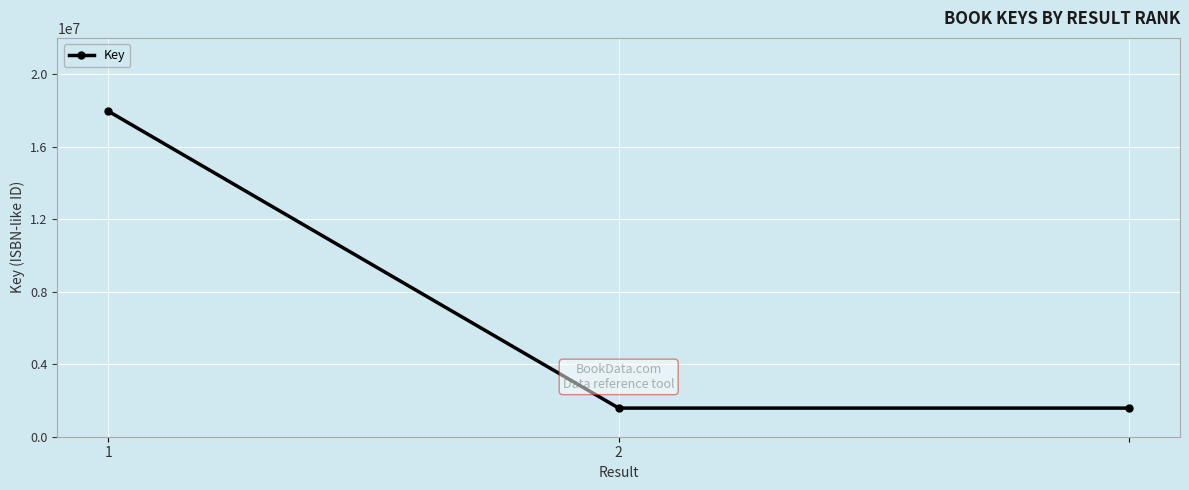

What is the smallest value displayed?

1579293